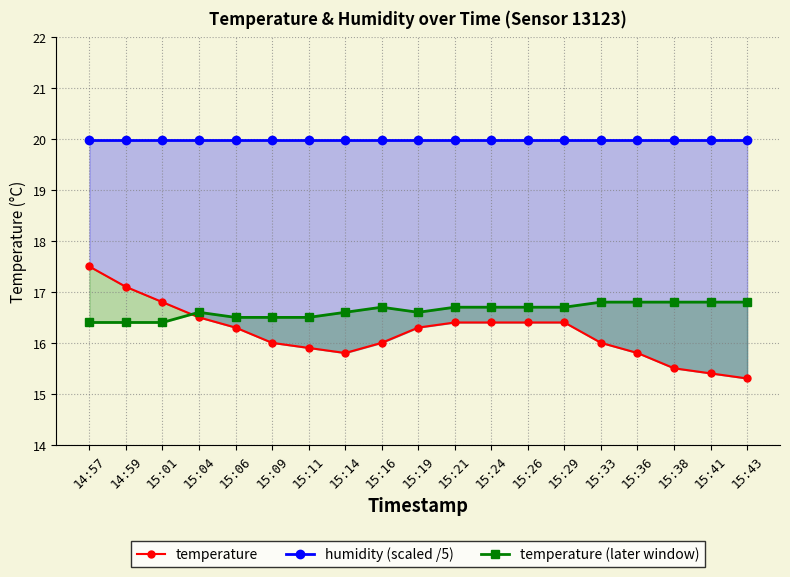

At which category does temperature (later window) reach its first local peak?

15:04